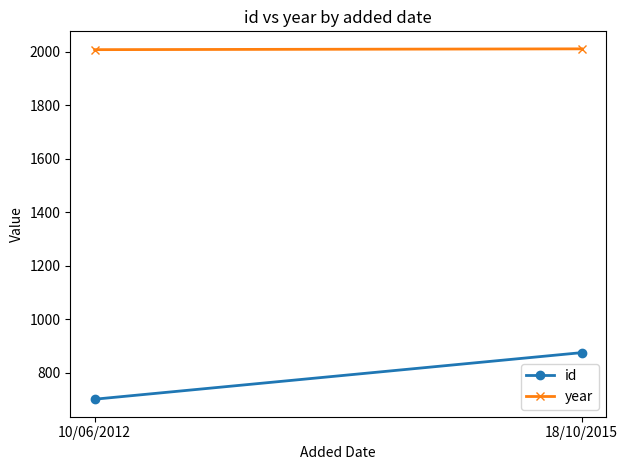

Reading left to right, what are all the values shown in this chart?

id: 702	876
year: 2008	2011